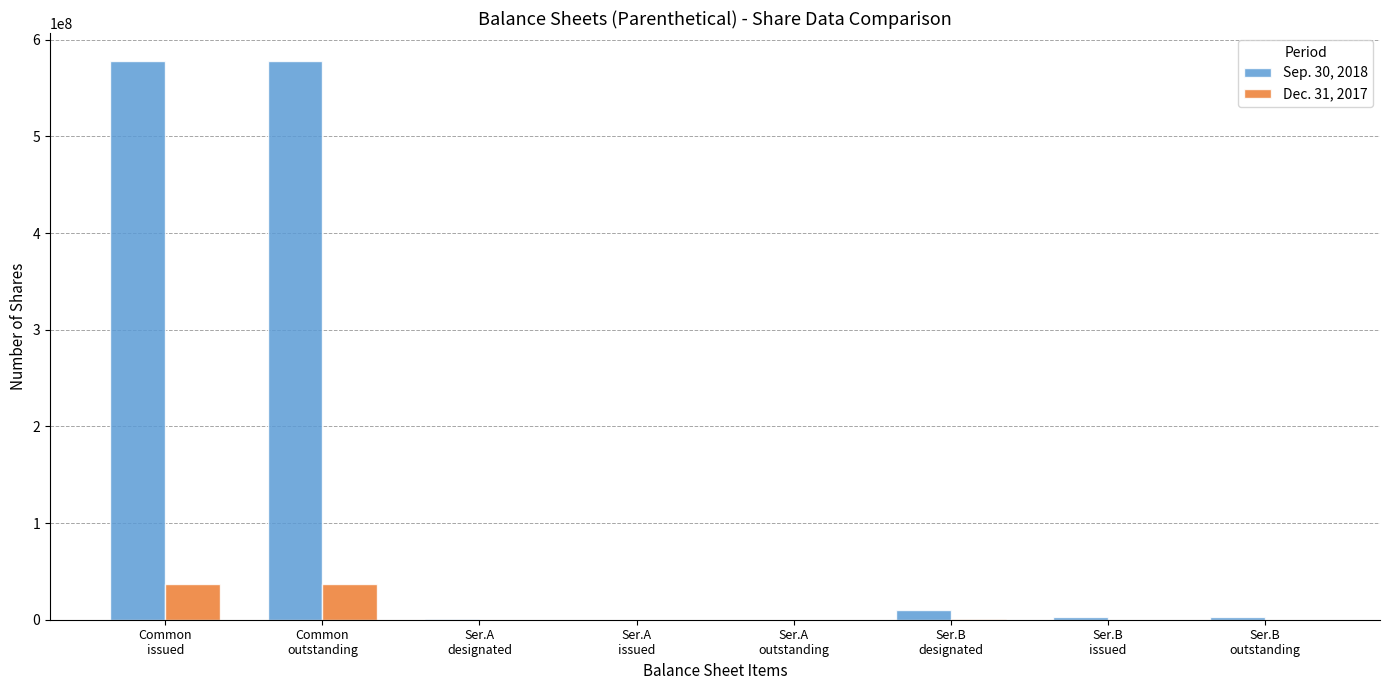

Where does the Sep. 30, 2018 series first go above 3261396?

Common
issued